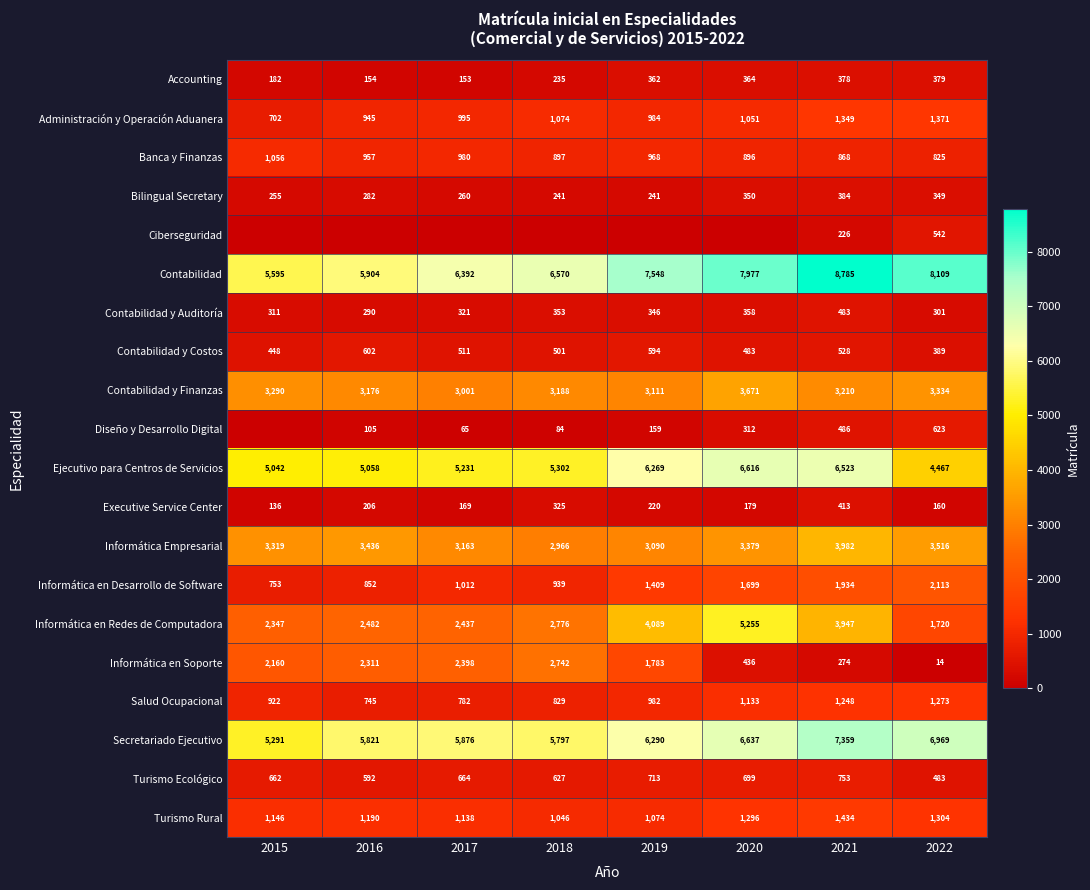

Is it true that Diseño y Desarrollo Digital equals 159 at 2019?

True